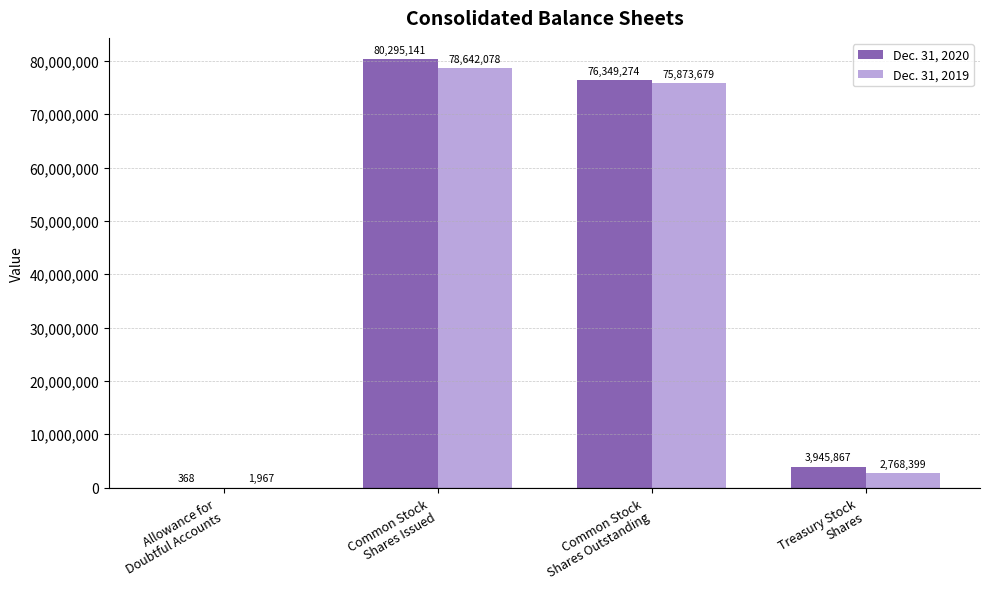

At which label does Dec. 31, 2020 first exceed 76349274?

Common Stock
Shares Issued